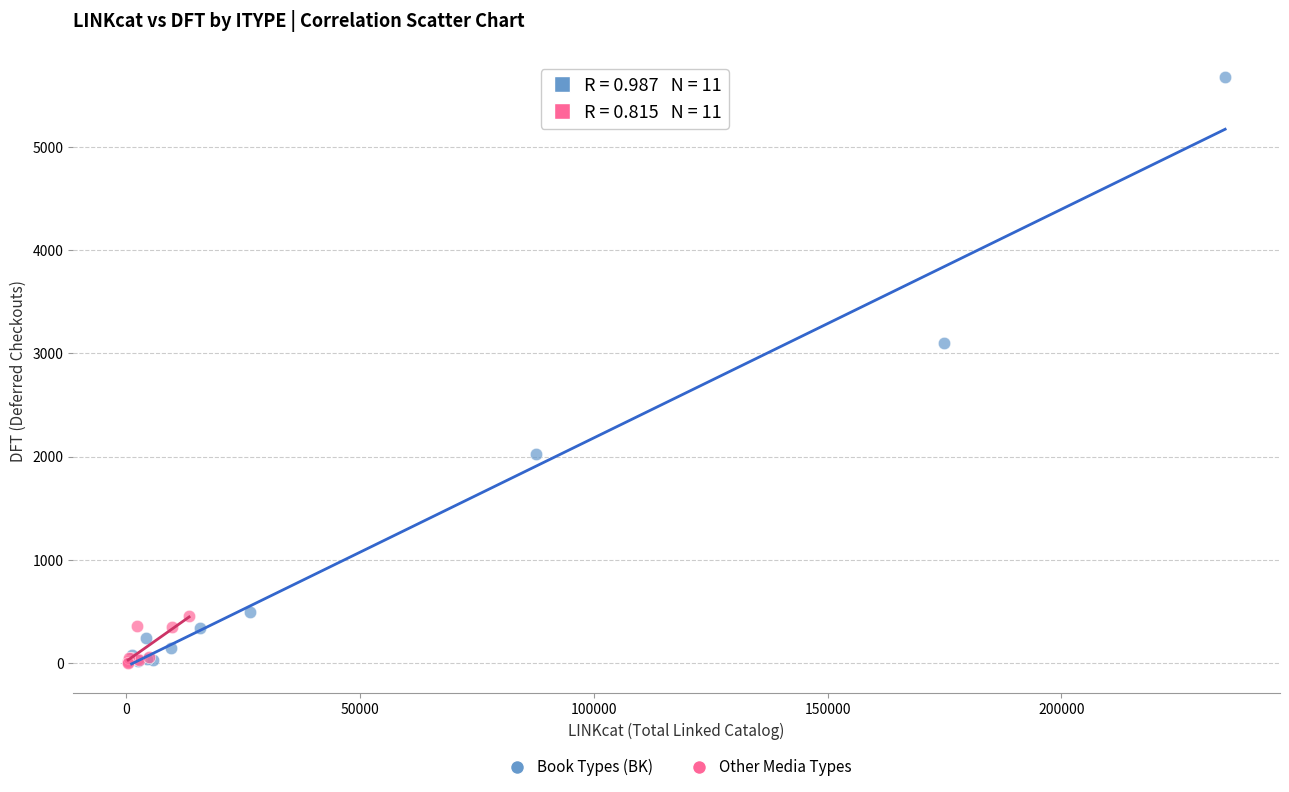

Which series reaches the maximum Y coordinate?

Book Types (BK)